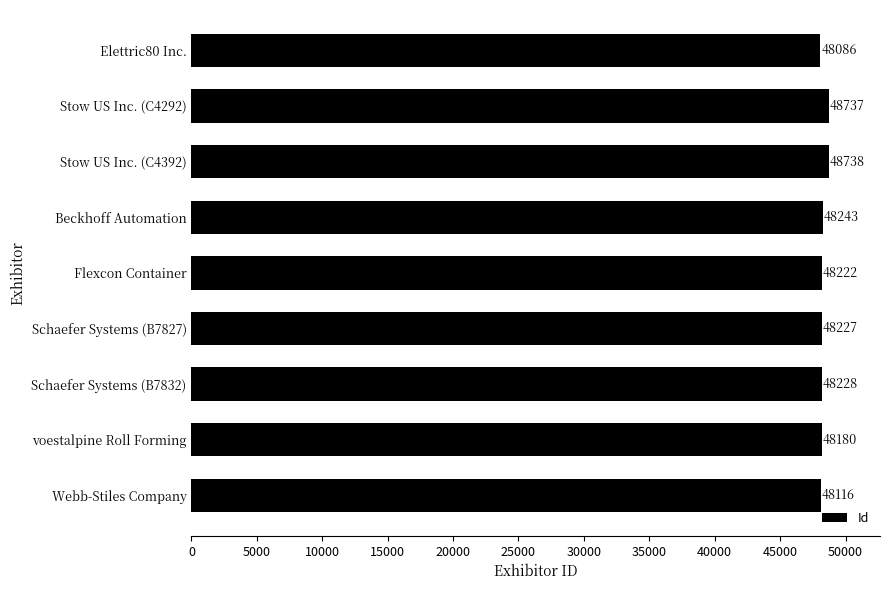

The chart shows a value of 48086 at Elettric80 Inc.. True or false?

True